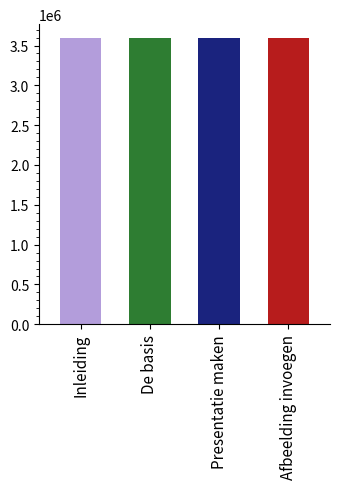

Count the number of categories in the chart.

4